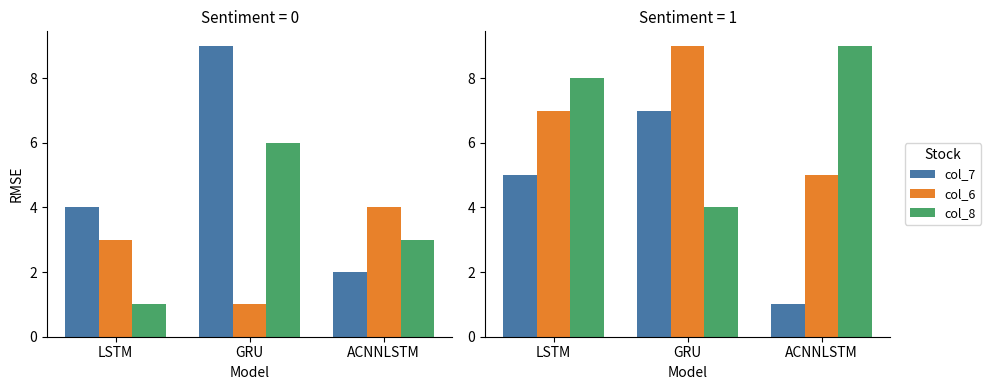

Is the value of col_8 at GRU greater than the value of col_6 at ACNNLSTM?

No